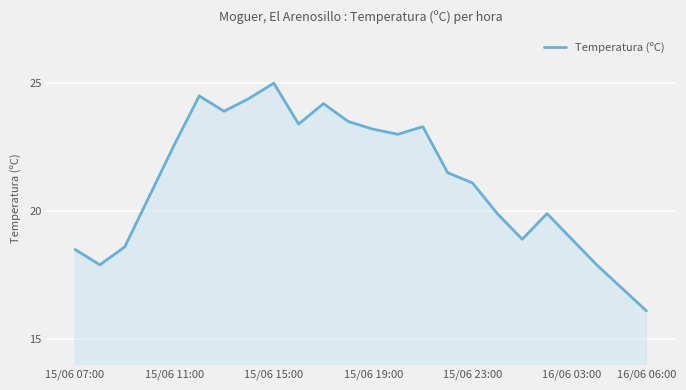

How many interior local peaks (higher than both neighbors) does the data have?

5